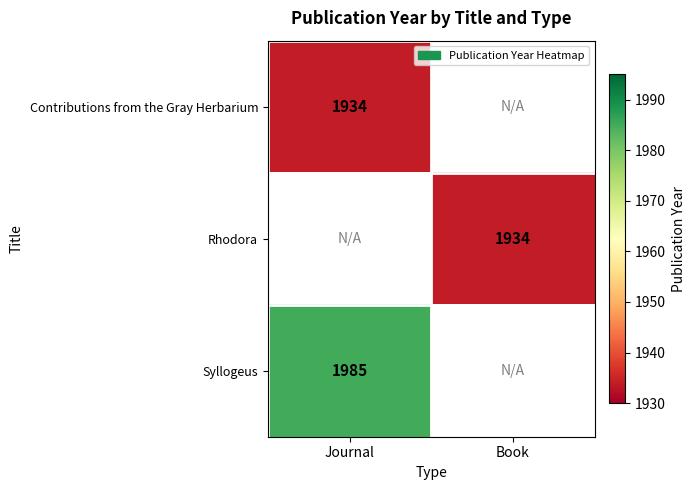

The Rhodora series shows 705 at Book. True or false?

False